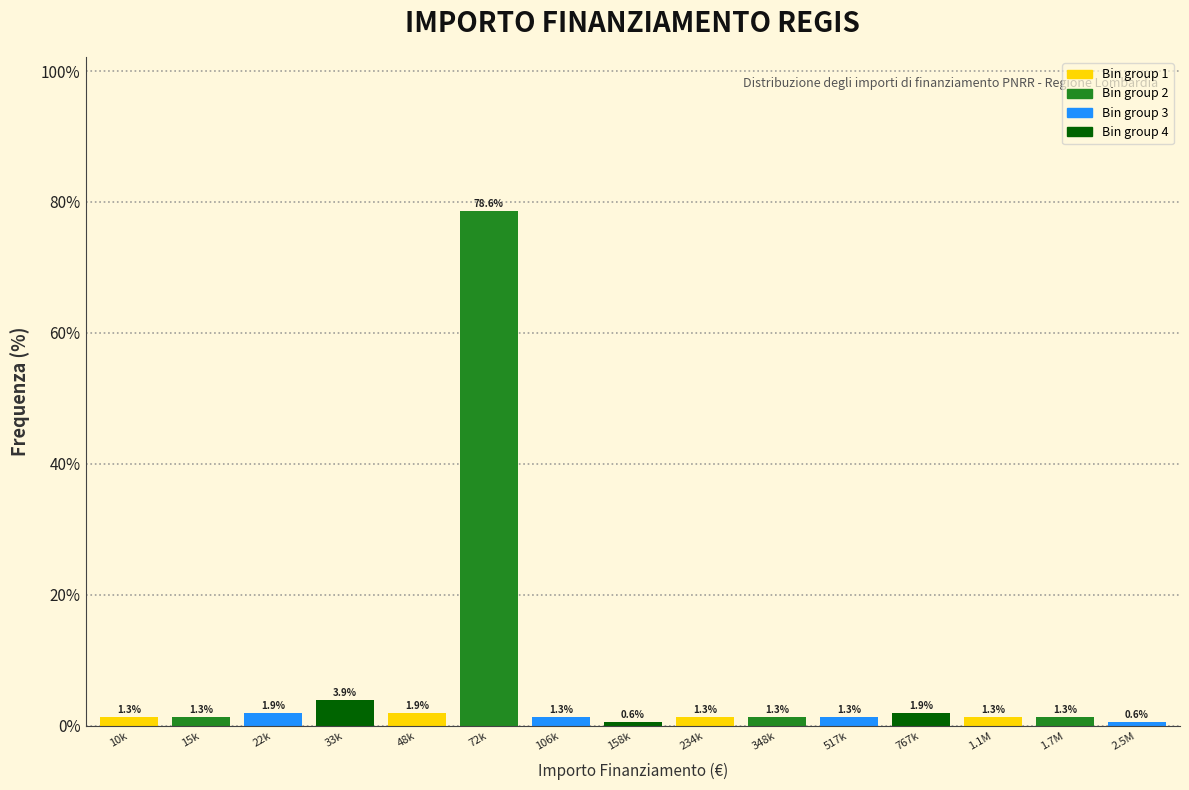

Reading left to right, what are all the values shown in this chart?

10k=1.3	15k=1.3	22k=1.9	33k=3.9	48k=1.9	72k=78.6	106k=1.3	158k=0.6	234k=1.3	348k=1.3	517k=1.3	767k=1.9	1.1M=1.3	1.7M=1.3	2.5M=0.6